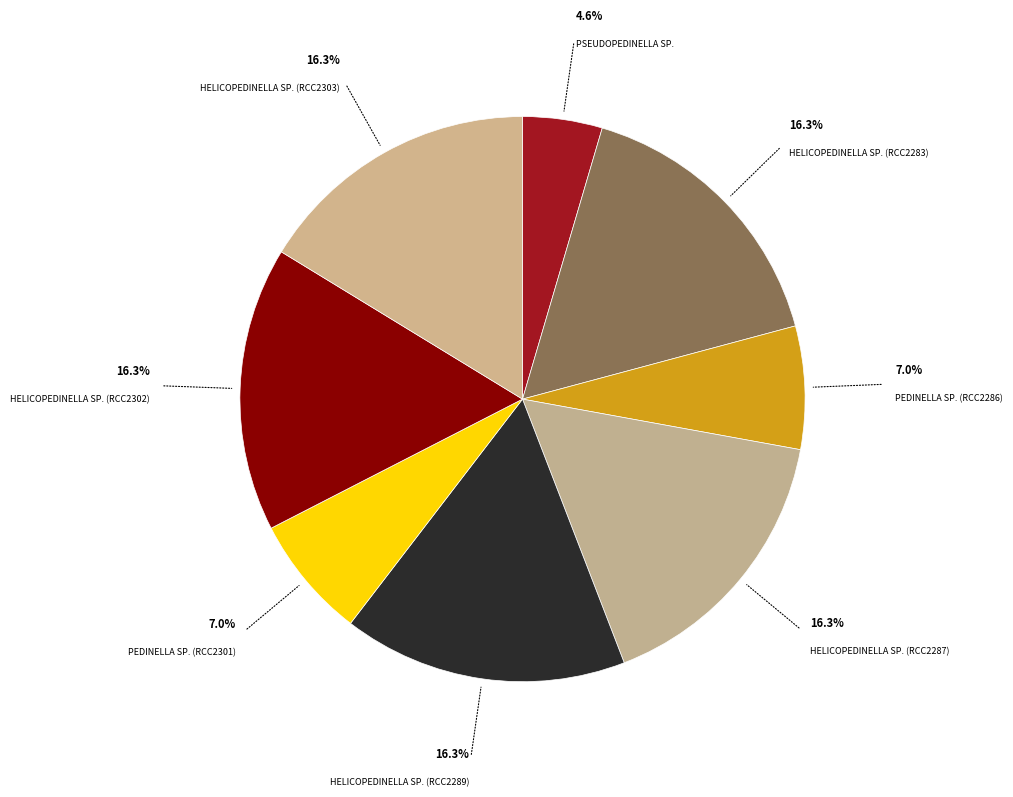

To the nearest percent, what is the average slice percentage?

12%